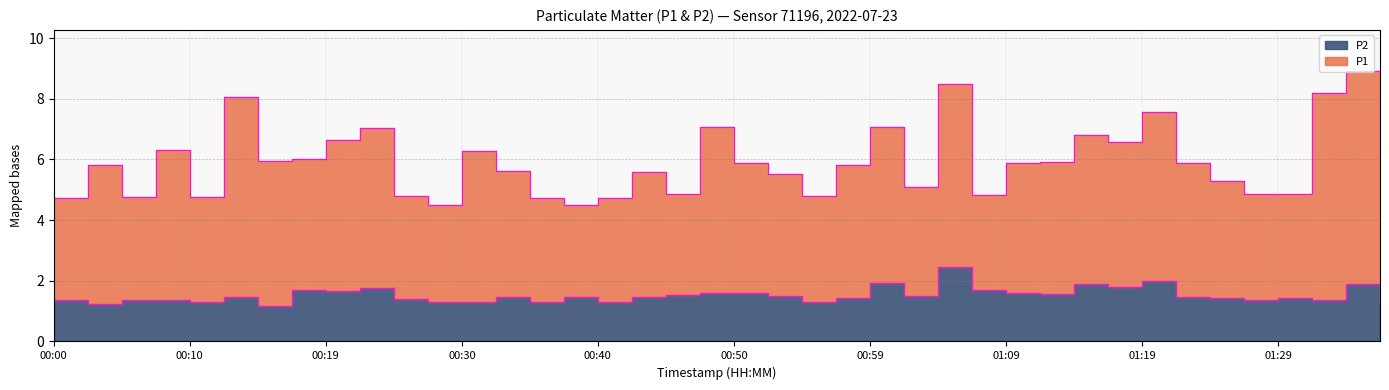

What position from the left is 01:34?

39